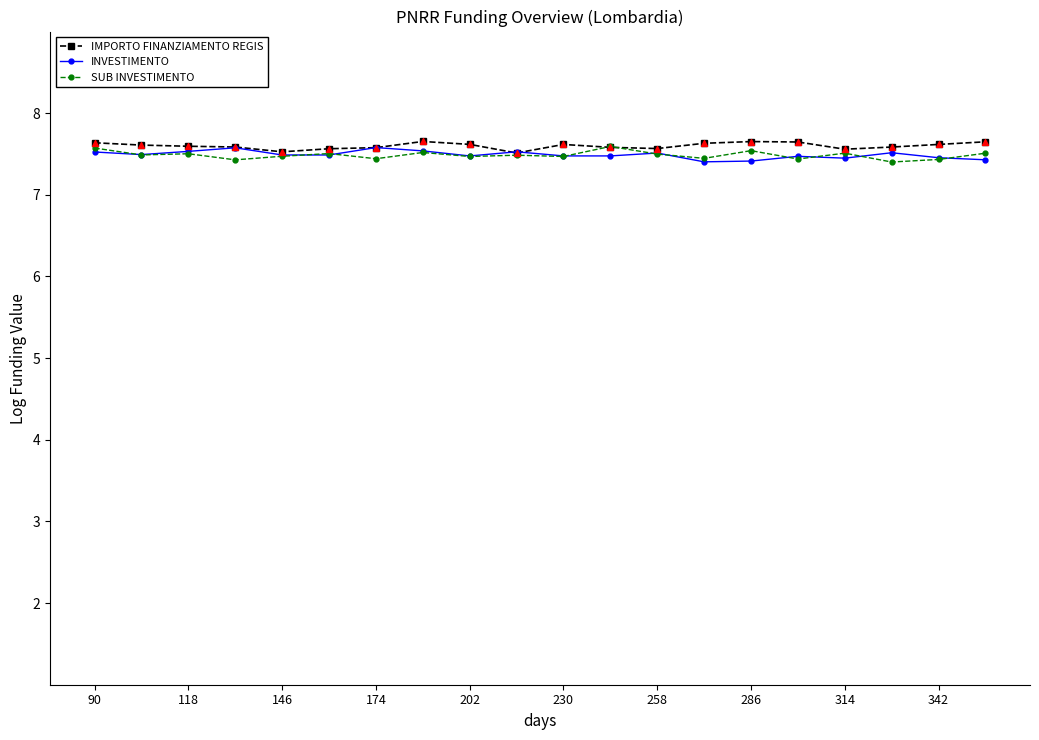

At how many categories does at least one series exceed 7?

20